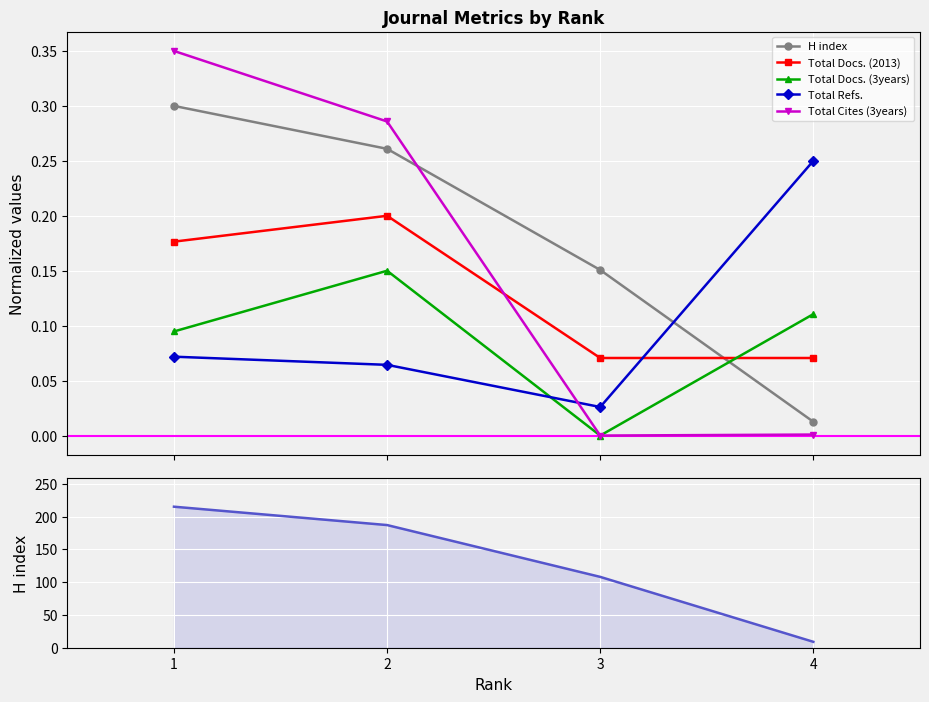

What is the difference between the maximum and minimum values in the Total Docs. (3years) series?

0.1